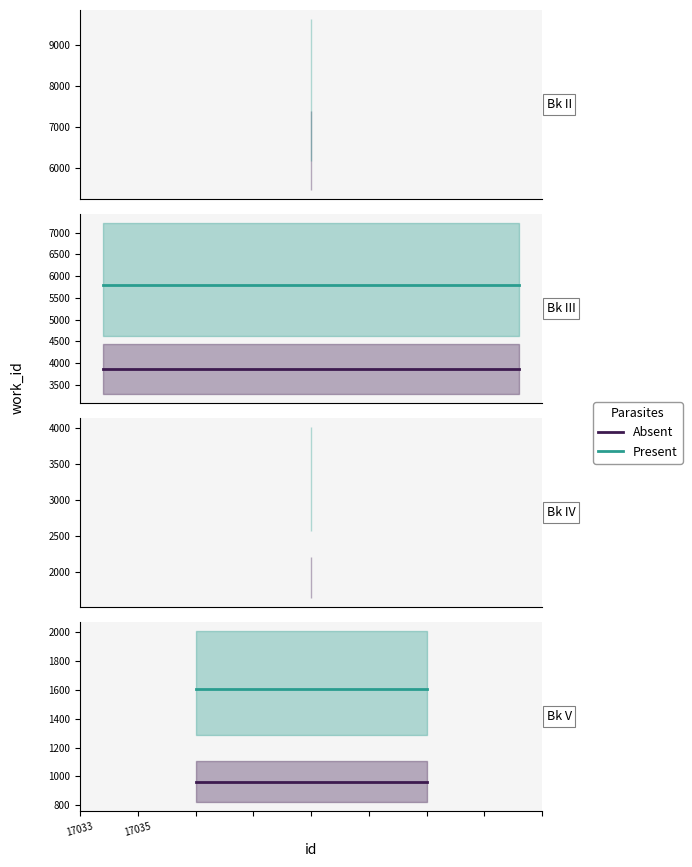

Which has a higher value, 17033 or 17035?

17033